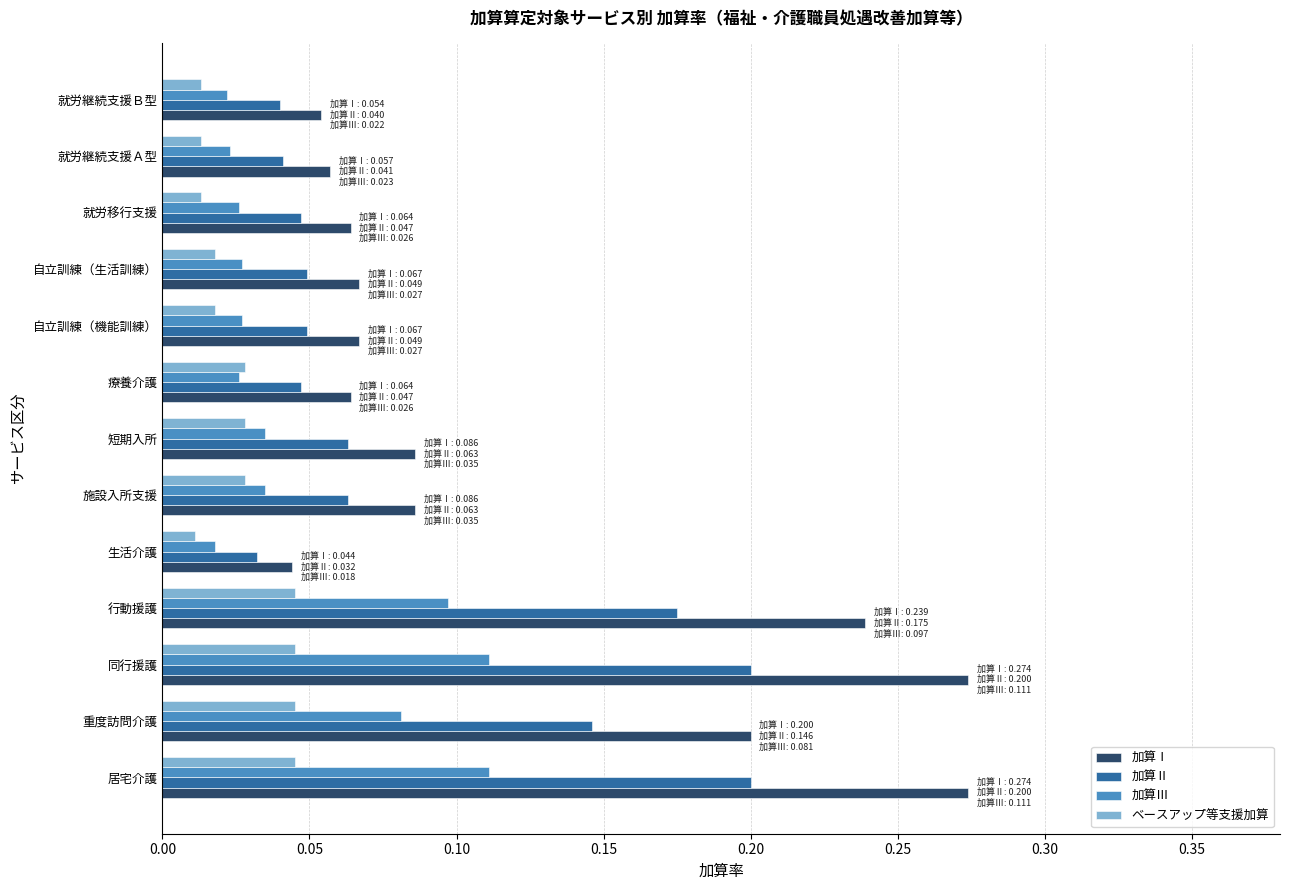

The 加算Ⅰ series shows 0.1 at 重度訪問介護. True or false?

False